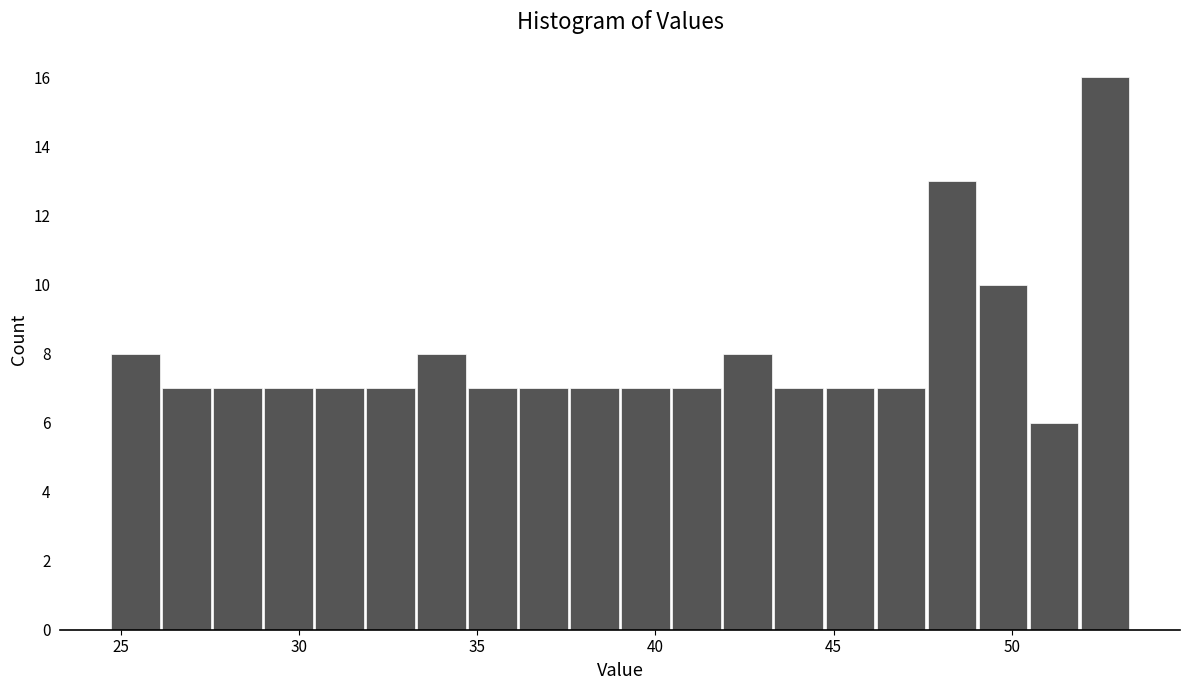

Read against the x-axis, roughly where is the centre of the tallest bar?

52.5